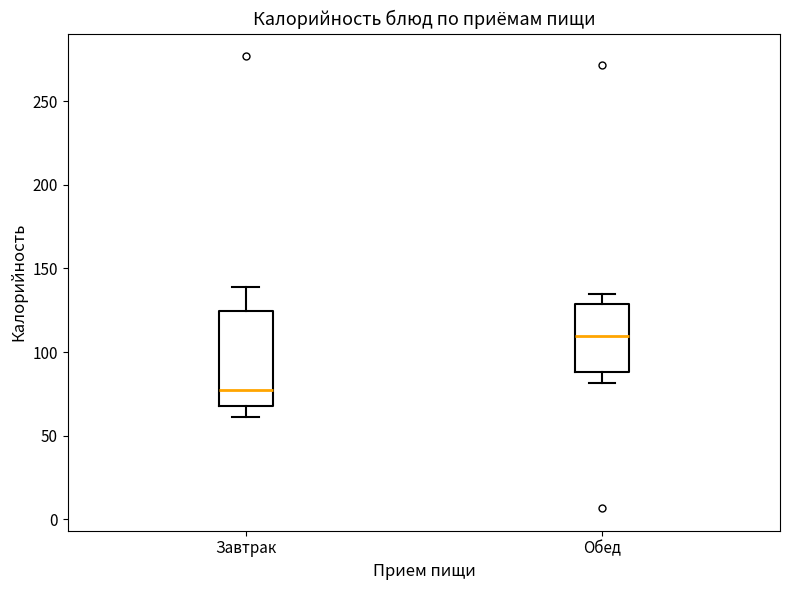

Reading left to right, read every box against the y-axis: the position of its median line, the range the box covers, and the ends of its whiskers. The values are not printed on the chart, so give them approximately, as read against the axis.

Завтрак: median 75, box 70 to 125, whiskers 60 to 140
Обед: median 110, box 90 to 130, whiskers 80 to 135